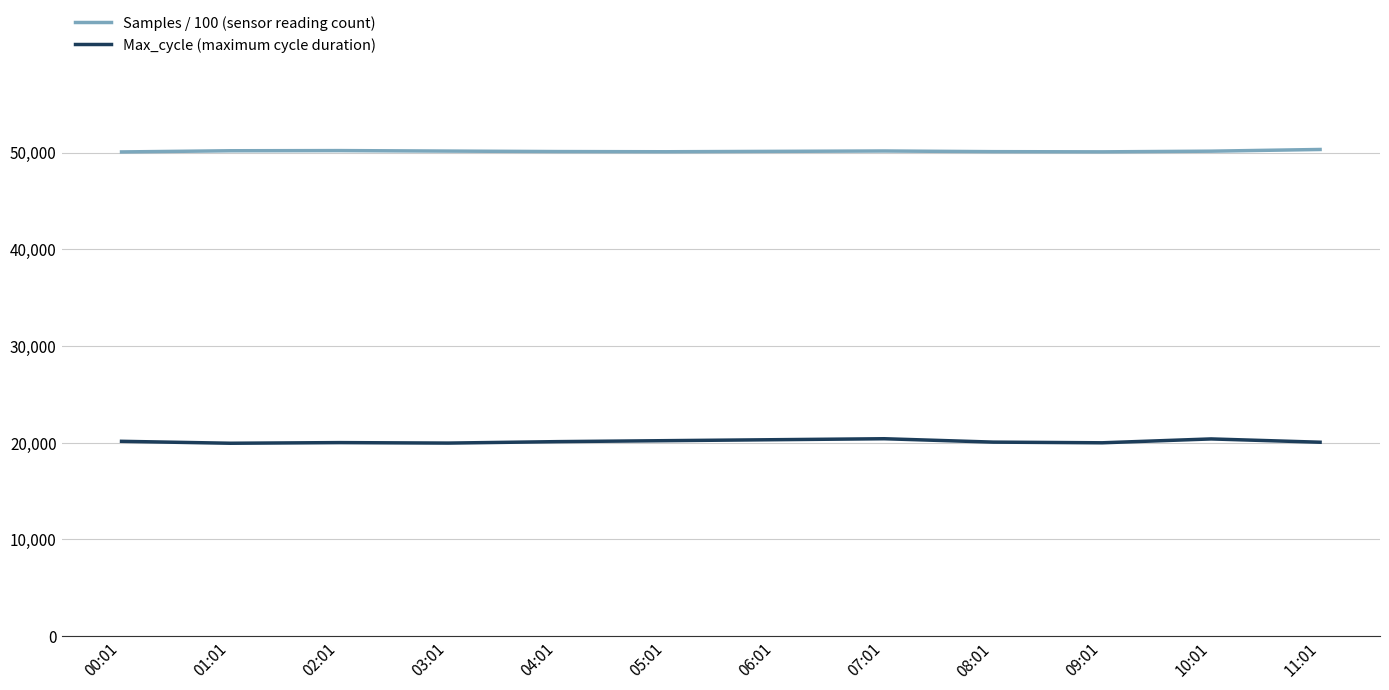

In Samples / 100 (sensor reading count), how many points are lower than both neighbors (excluding endpoints)?

2